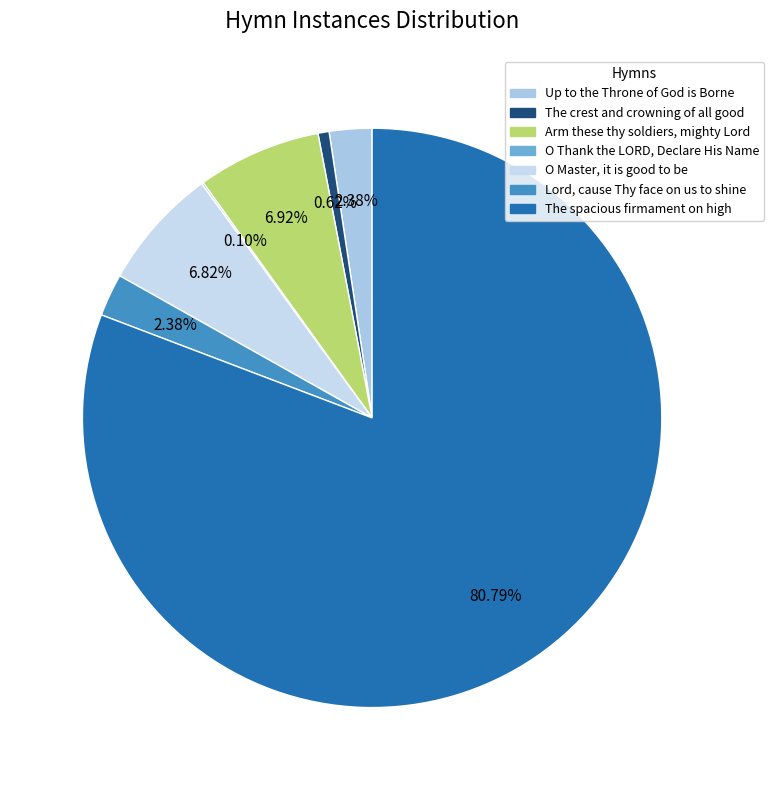

To the nearest percent, what is the combined percentage of Up to the Throne of God is Borne and O Thank the LORD, Declare His Name?

2%